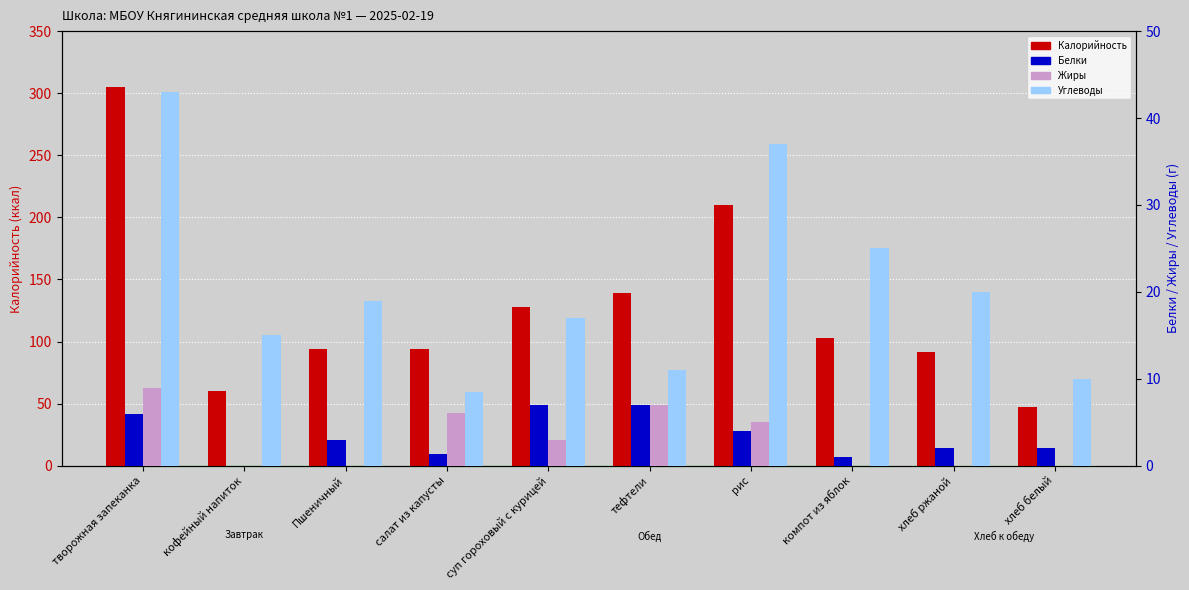

What is the highest value of the Калорийность series?

305.0